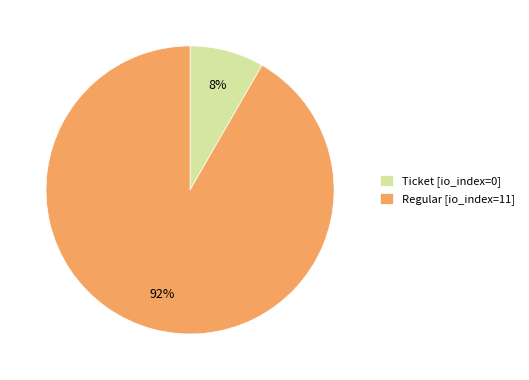

To the nearest percent, what is the average slice percentage?

50%